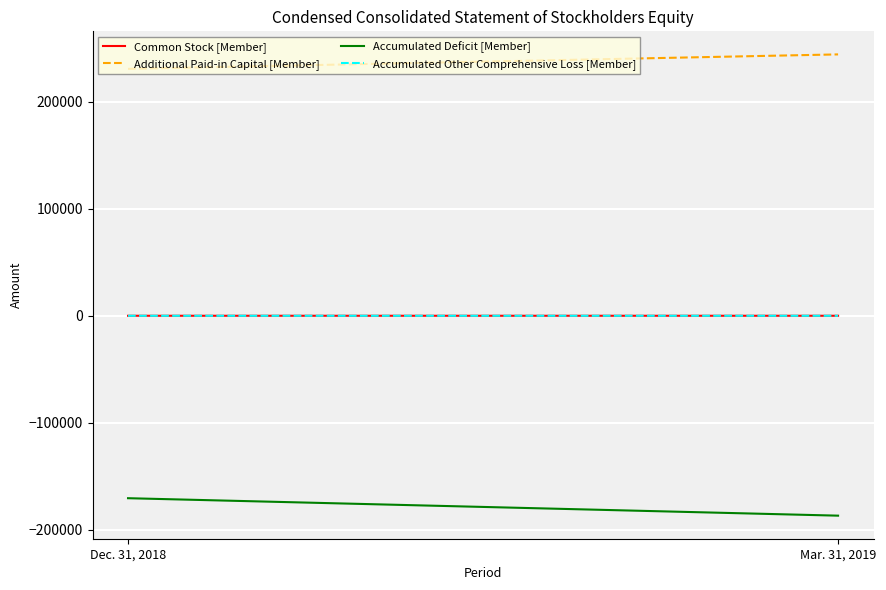

How many Common Stock [Member] values are between 19 and 20?

2